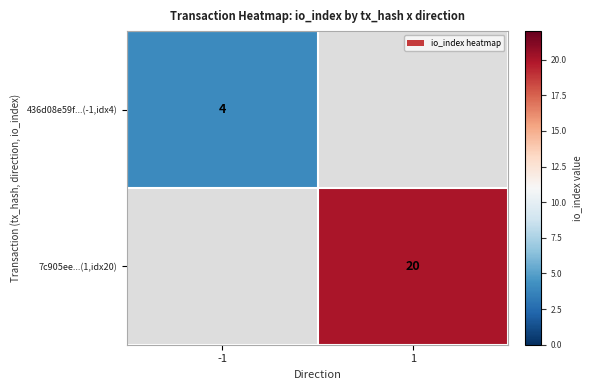

Is the value of 436d08e59f...(-1,idx4) at -1 greater than the value of 7c905ee...(1,idx20) at 1?

No